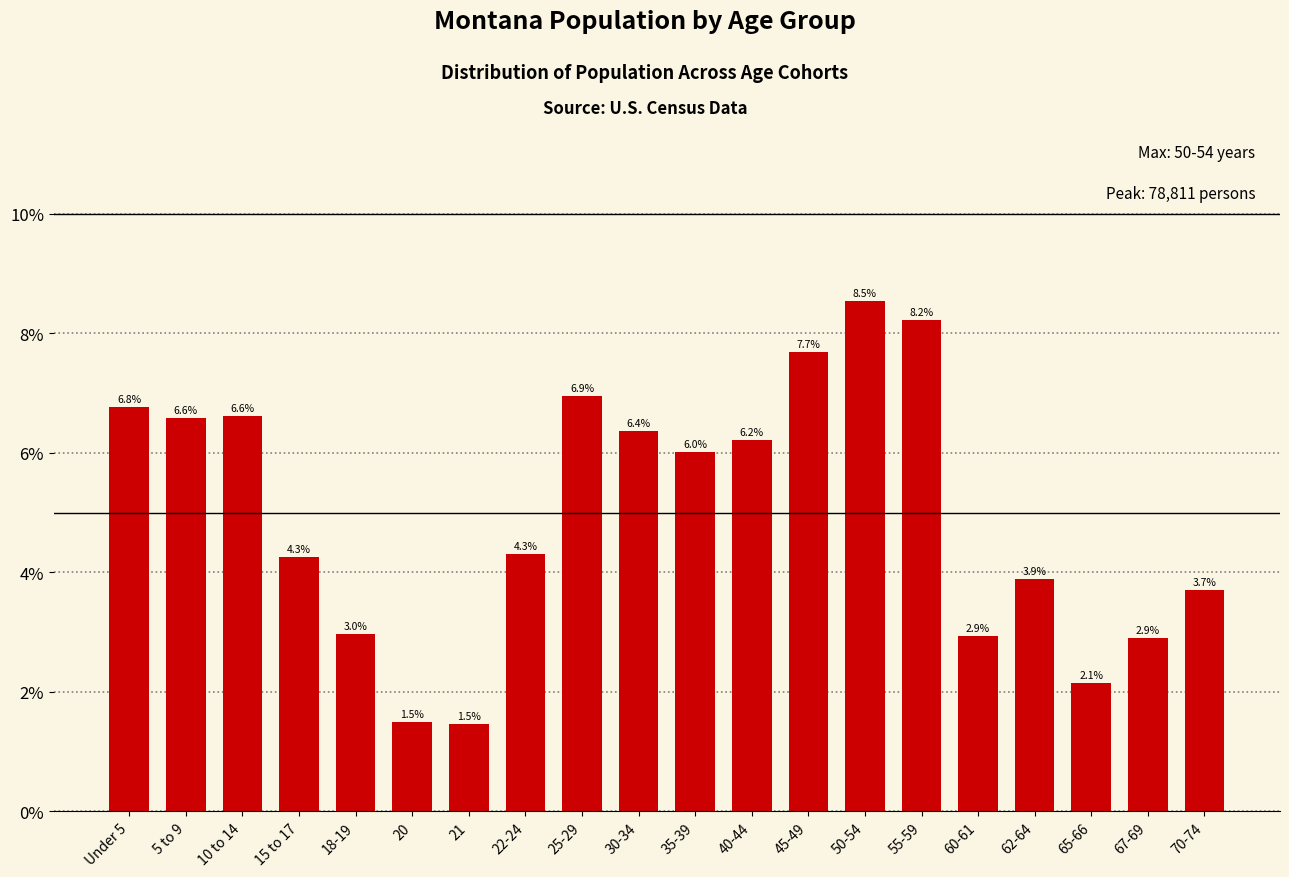

At which label is the value closest to 4?

62-64